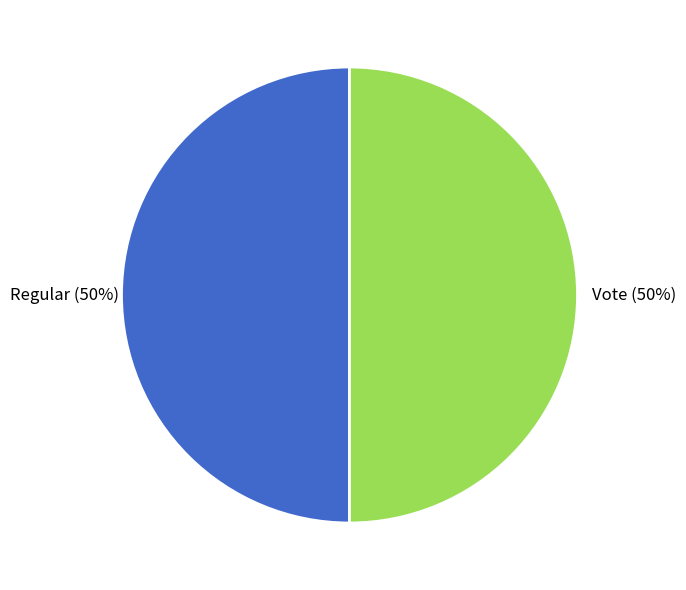

To the nearest percent, what is the average slice percentage?

50%